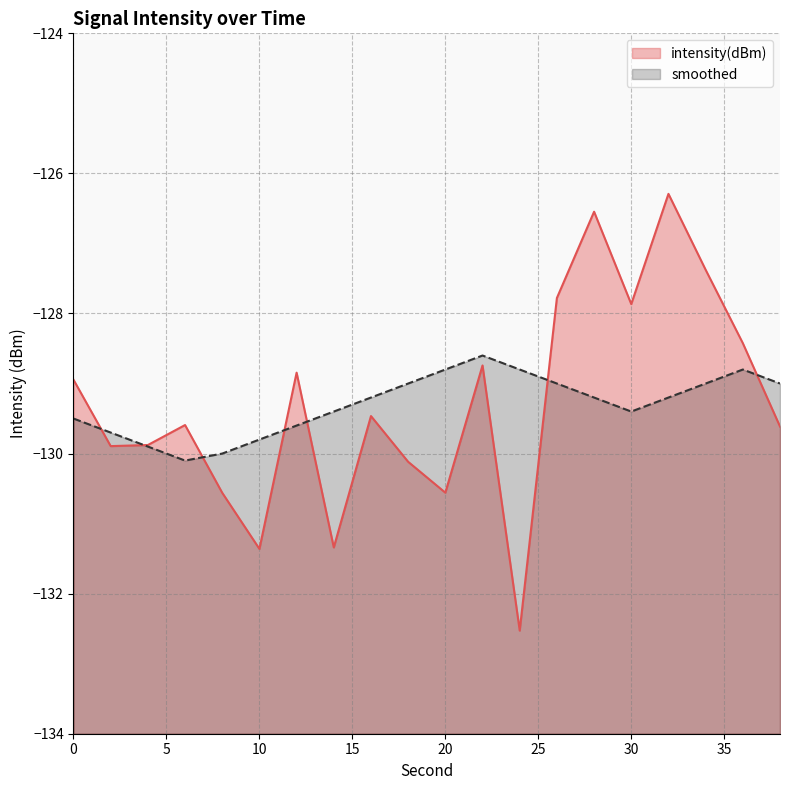

Does the chart display data point markers on the line(s)?

No